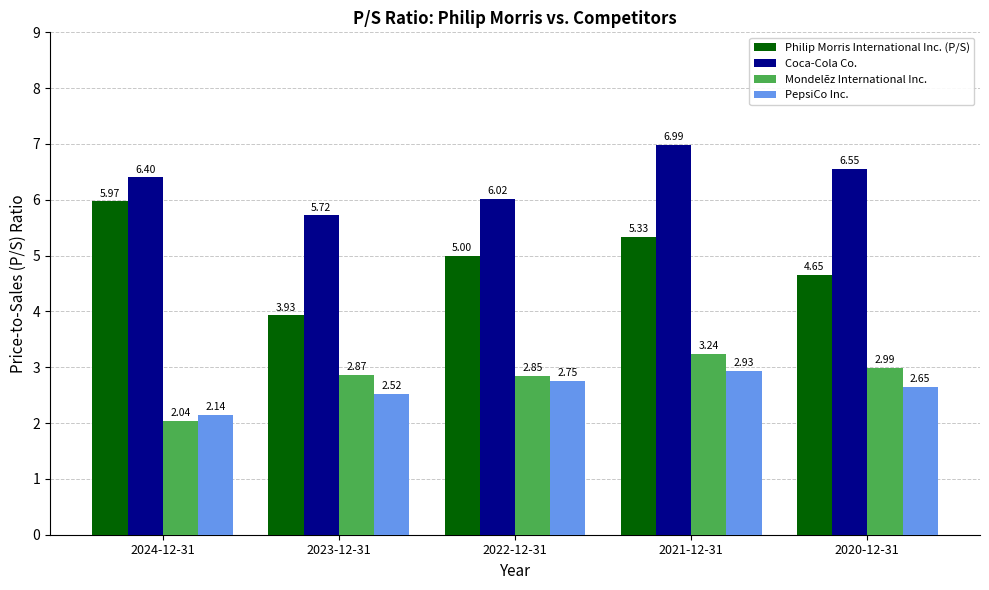

How many distinct data groups are displayed?

4